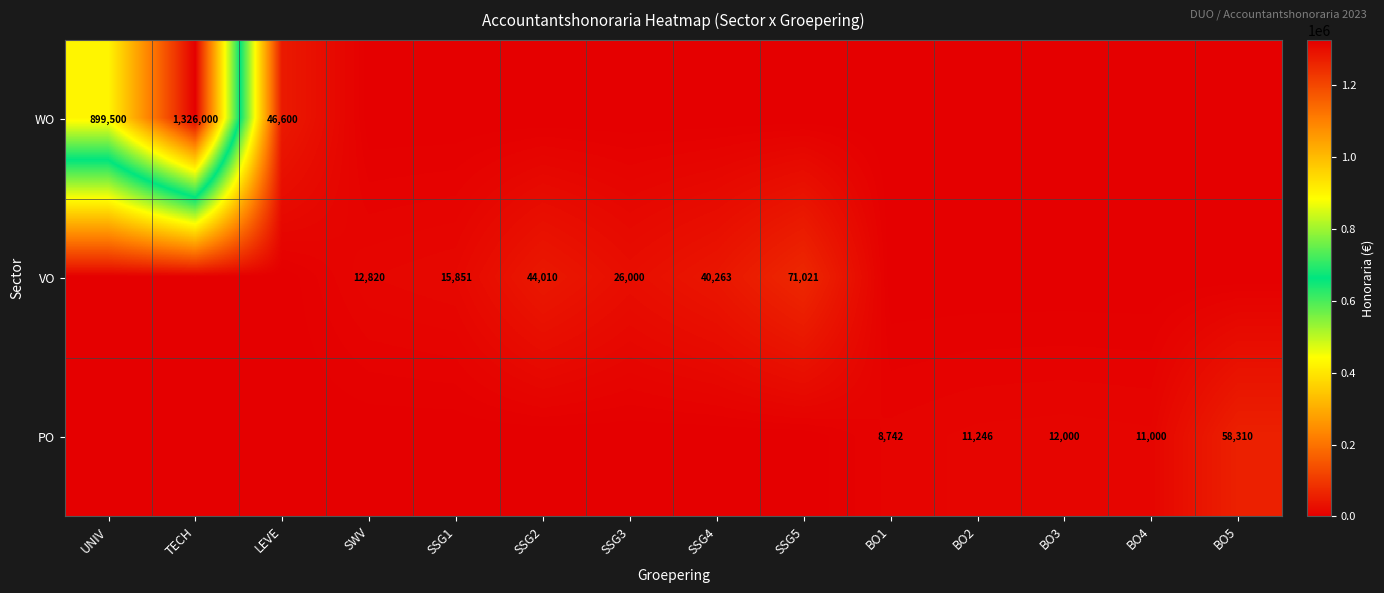

True or false: PO has a value of 11000 at BO4.

True